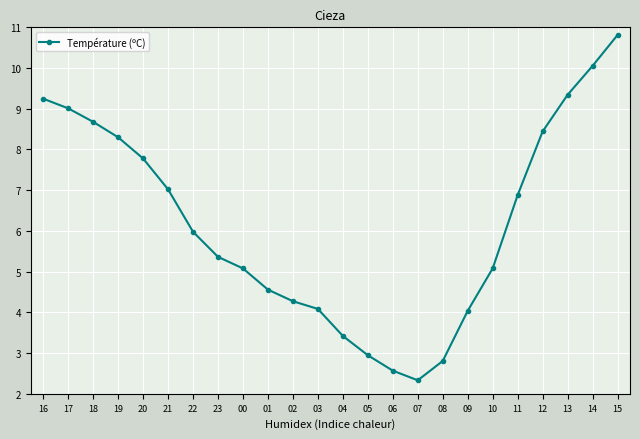

What is the difference between the maximum and minimum values?

8.5